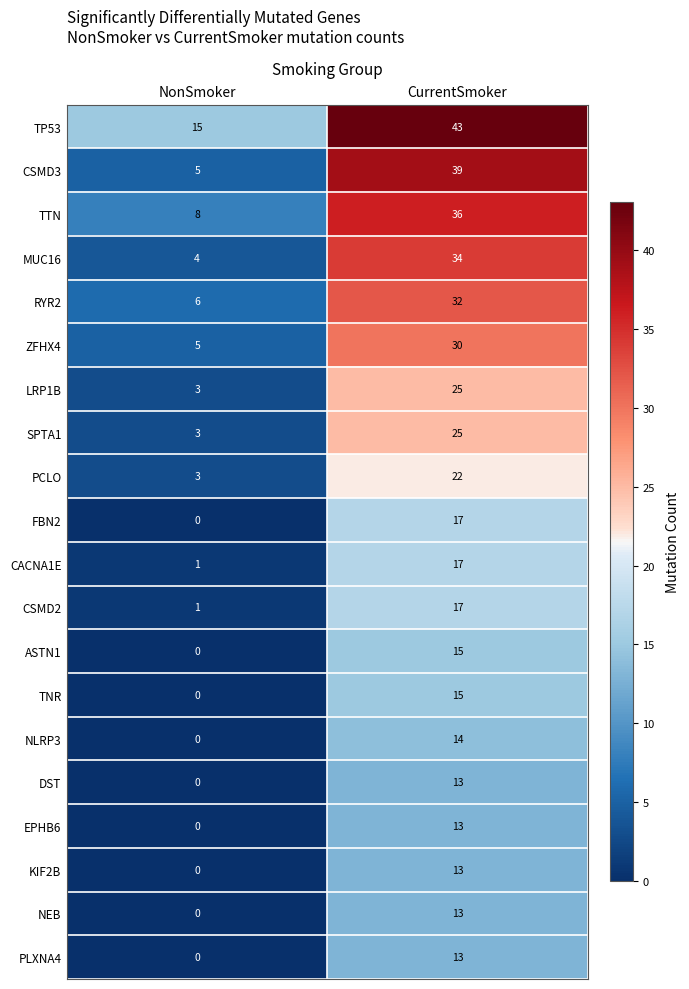

What is the difference between the highest and lowest values at CurrentSmoker?

30